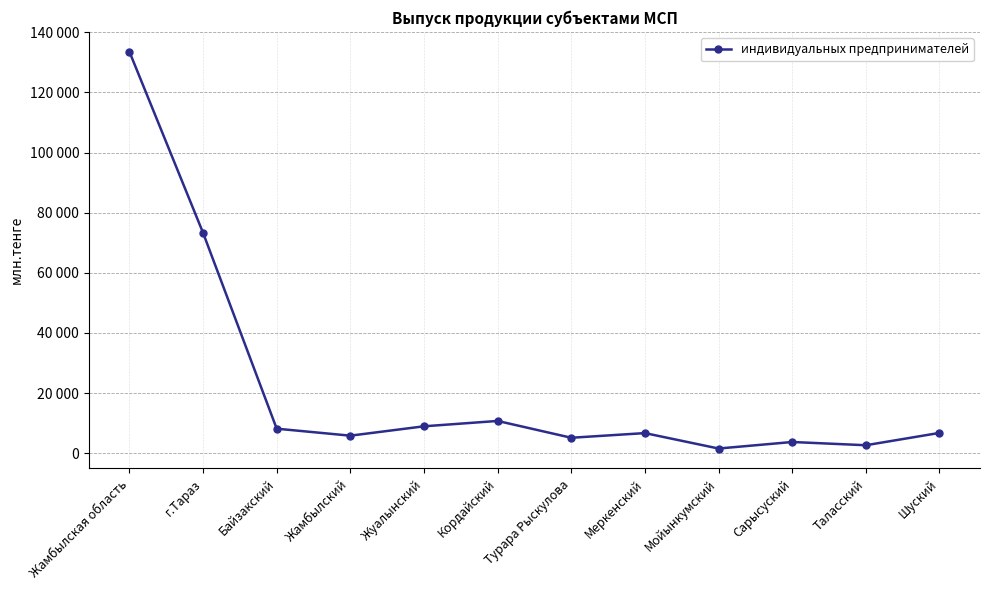

Count the number of data series in this chart.

1